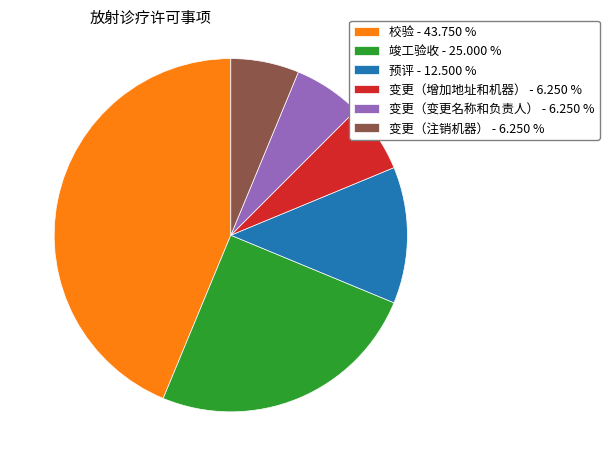

Is 预评 - 12.500 % the majority of the pie?

No